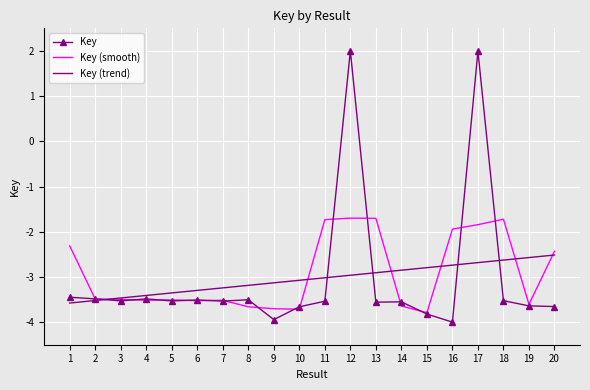

Count the number of data series in this chart.

3